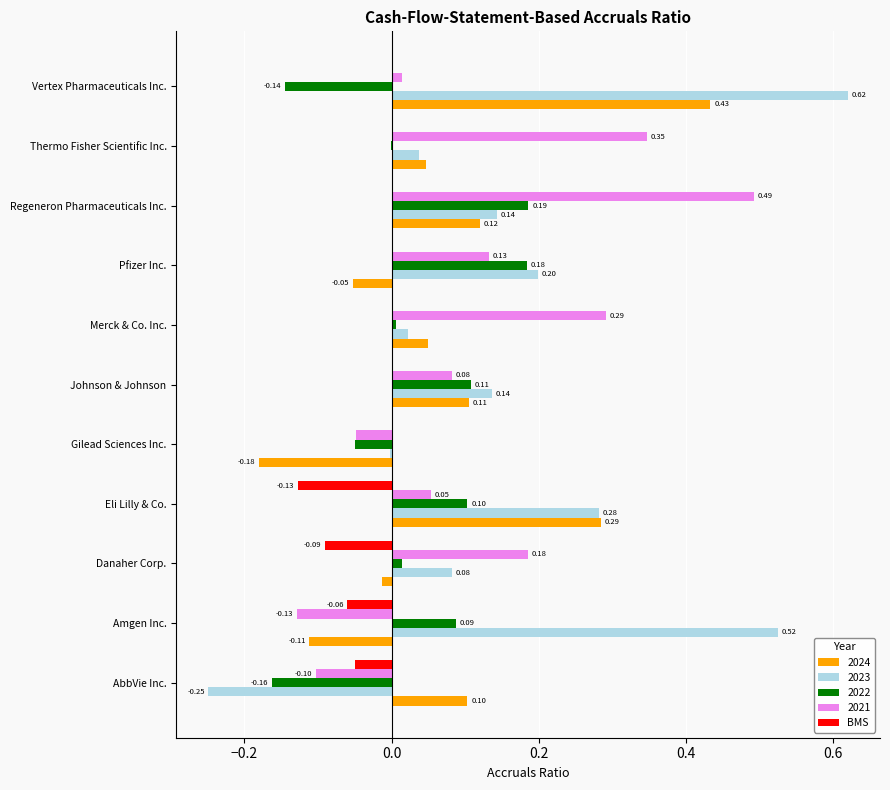

At which category is the sum across all series the highest?

Regeneron Pharmaceuticals Inc.